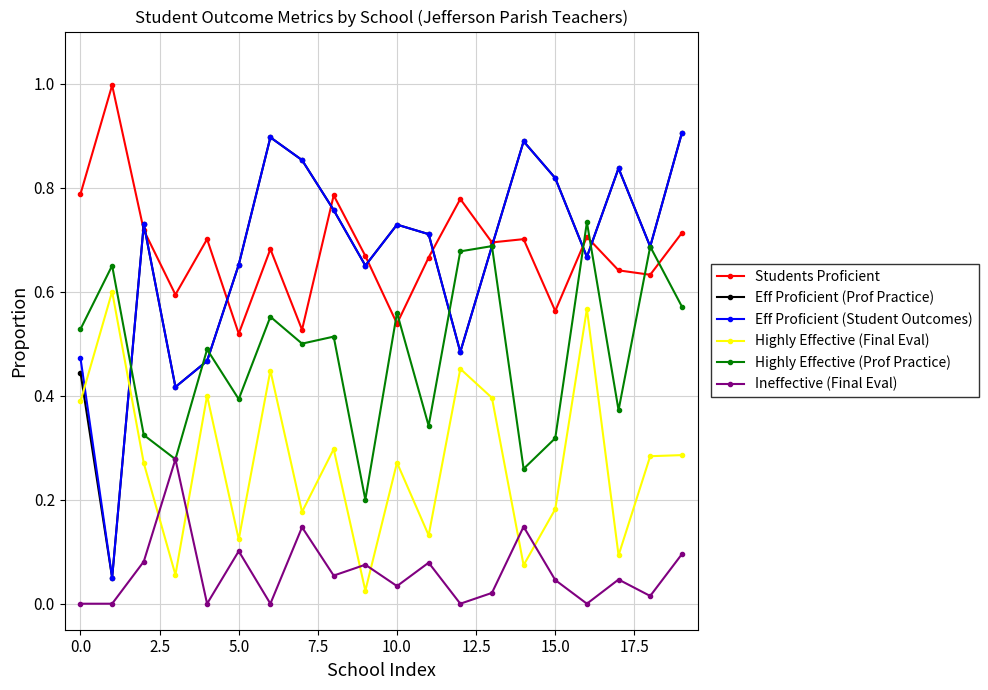

True or false: Ineffective (Final Eval) and Highly Effective (Final Eval) intersect in this chart.

True